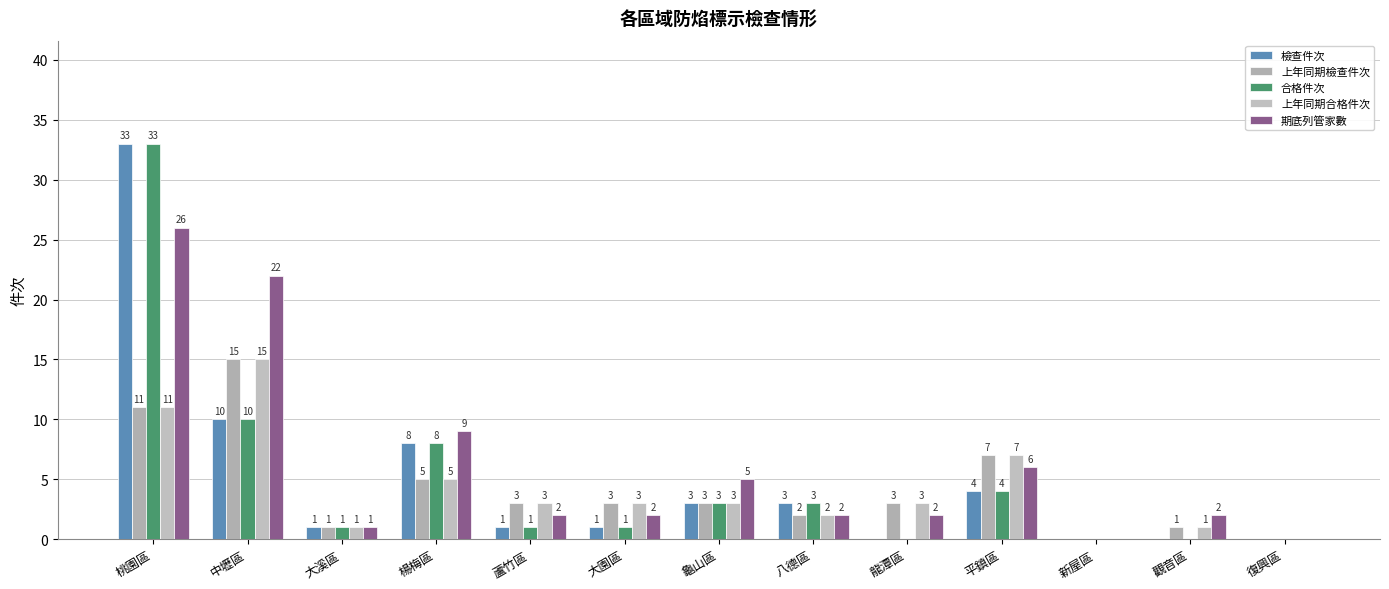

At which category does the chart reach its peak across all series?

桃園區